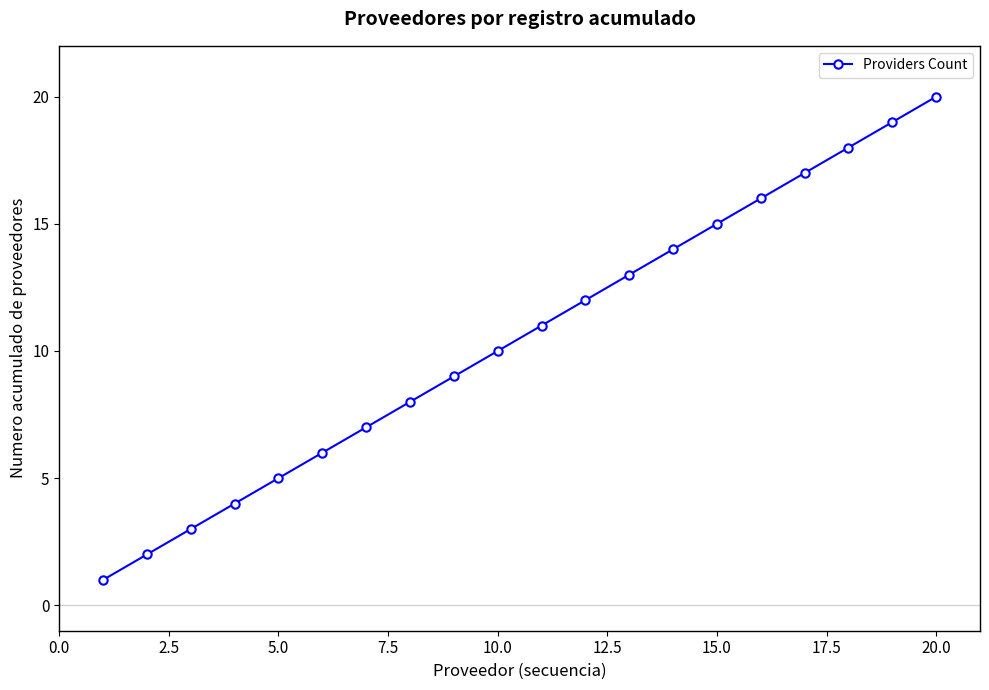

True or false: the data has more than 1 interior local peaks.

False